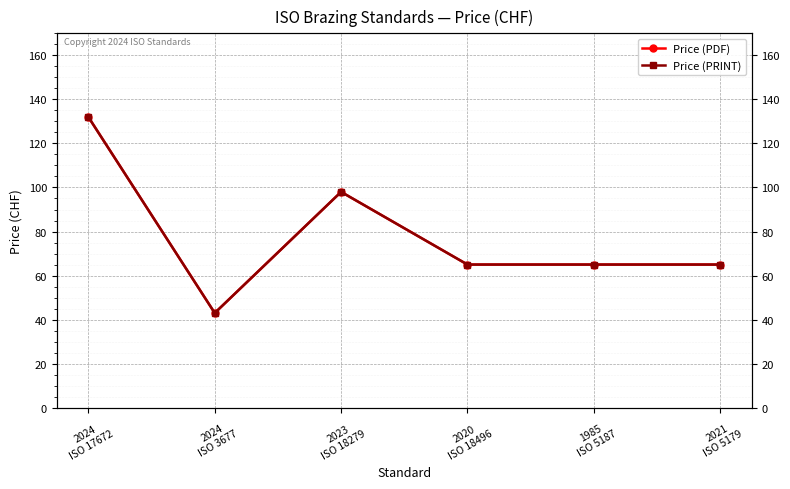

Is it true that Price (PDF) equals 76 at 2024
ISO 3677?

False